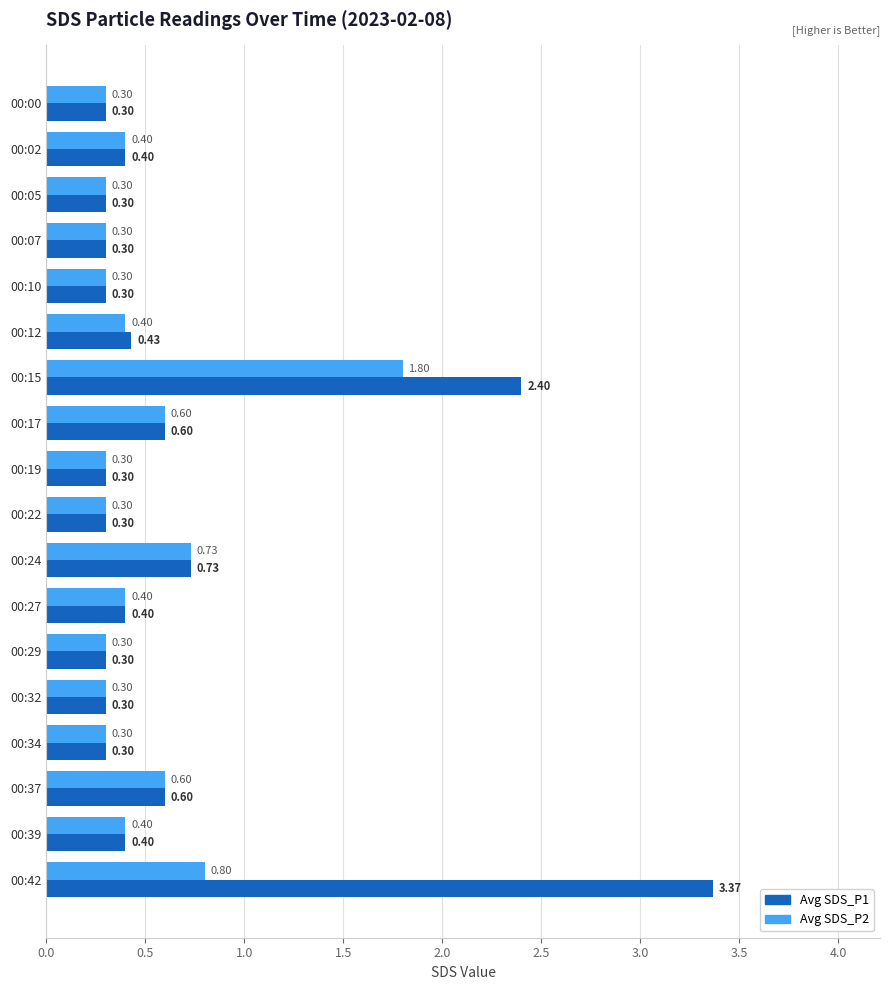

Which series has the largest total across all categories?

Avg SDS_P1